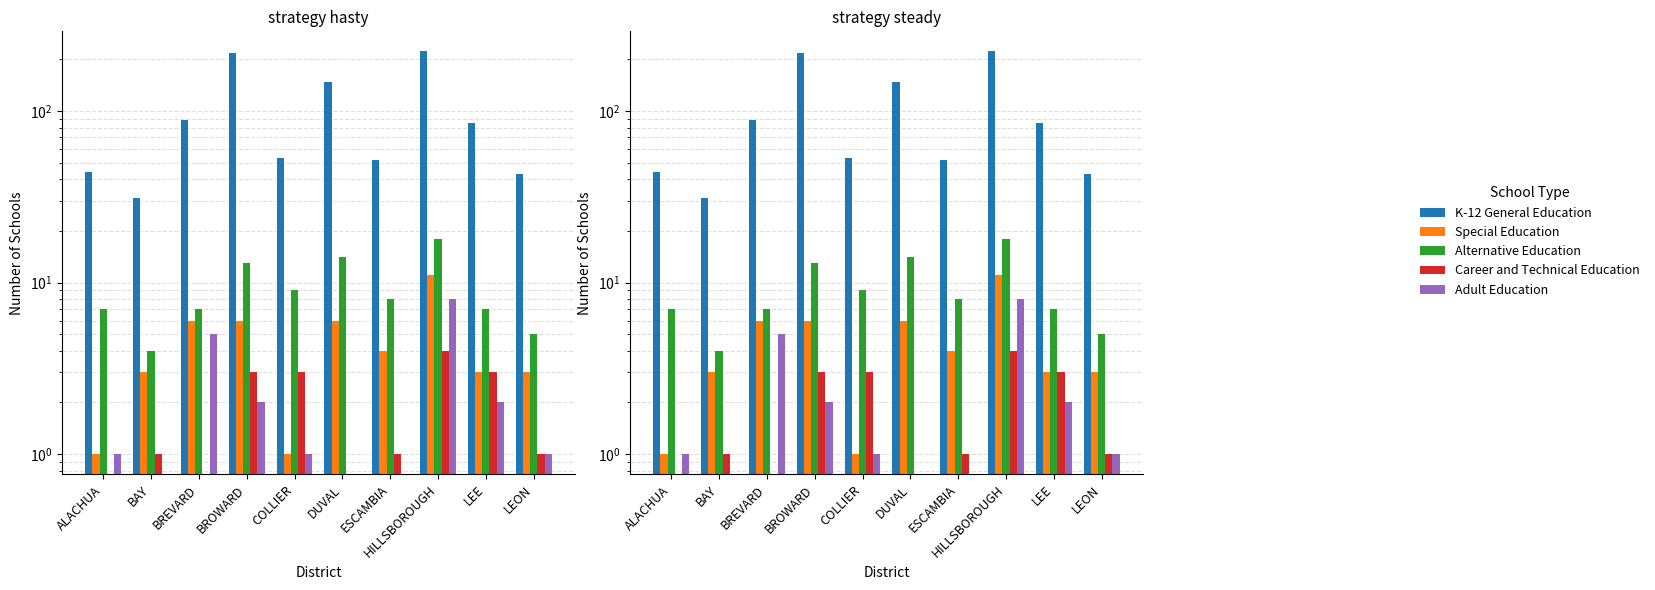

At which label is Career and Technical Education closest to 2?

BAY